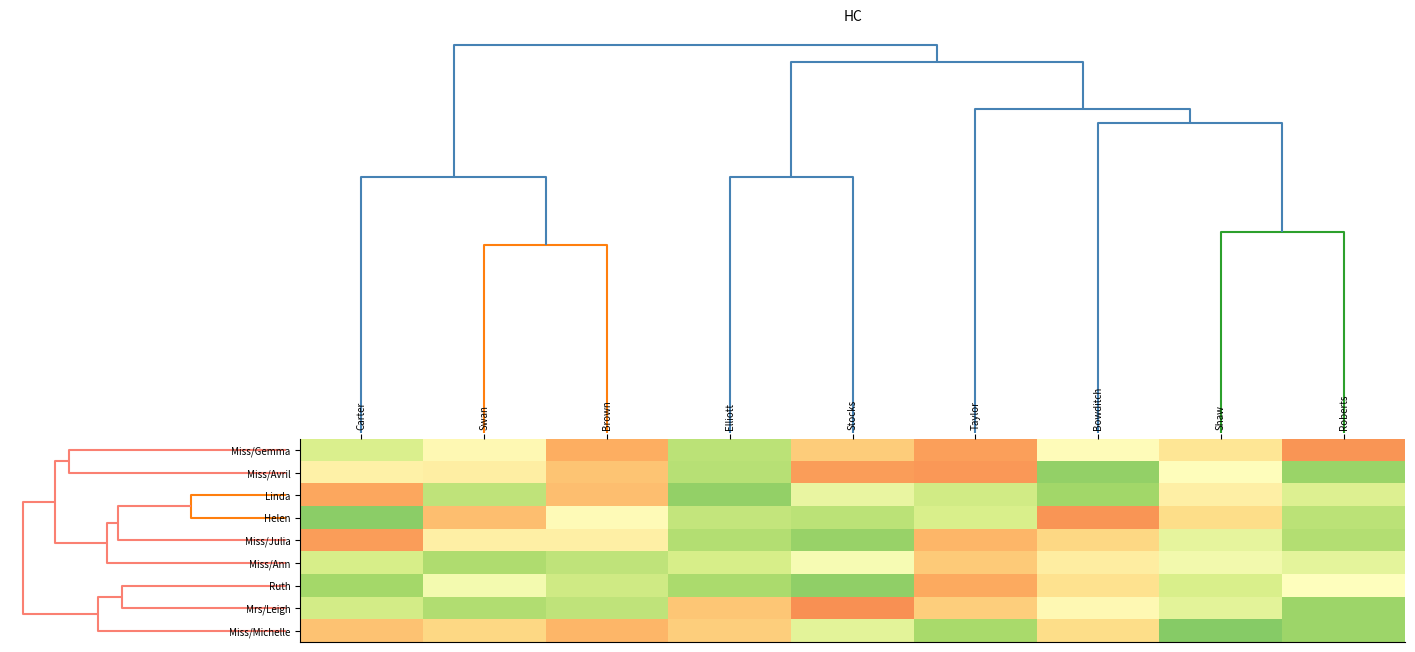

At how many categories does at least one series exceed 0?

9